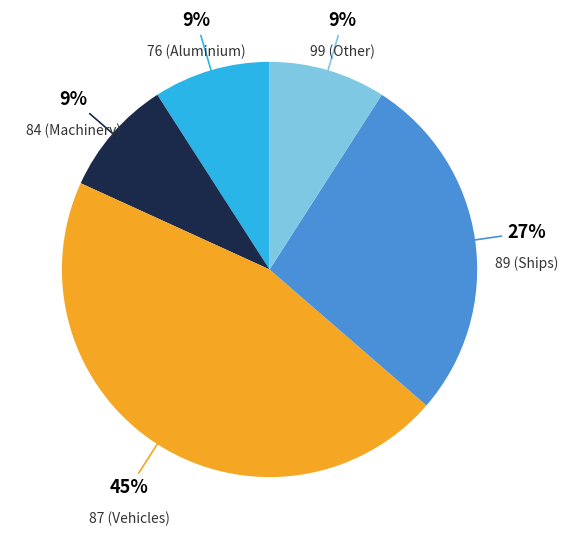

To the nearest percent, what is the average slice percentage?

20%